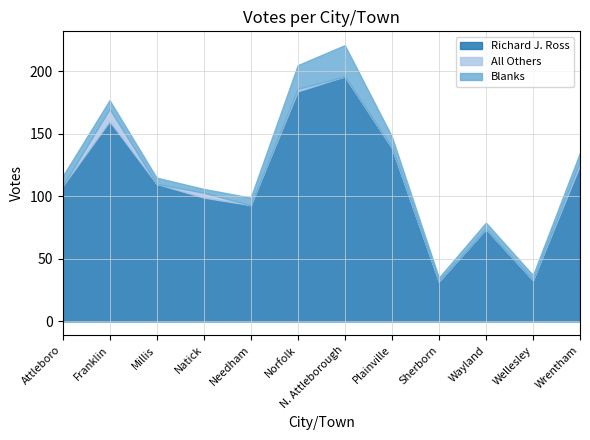

At which label does Blanks first exceed 7?

Attleboro